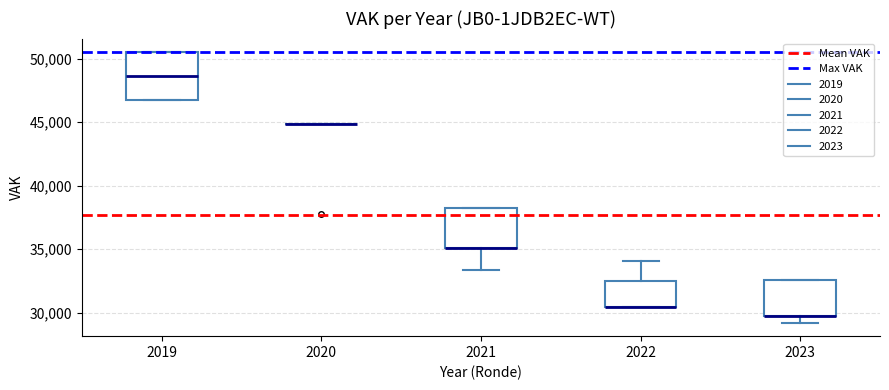

Comparing the boxes themselves (not the whiskers), which one is the tallest?

2019